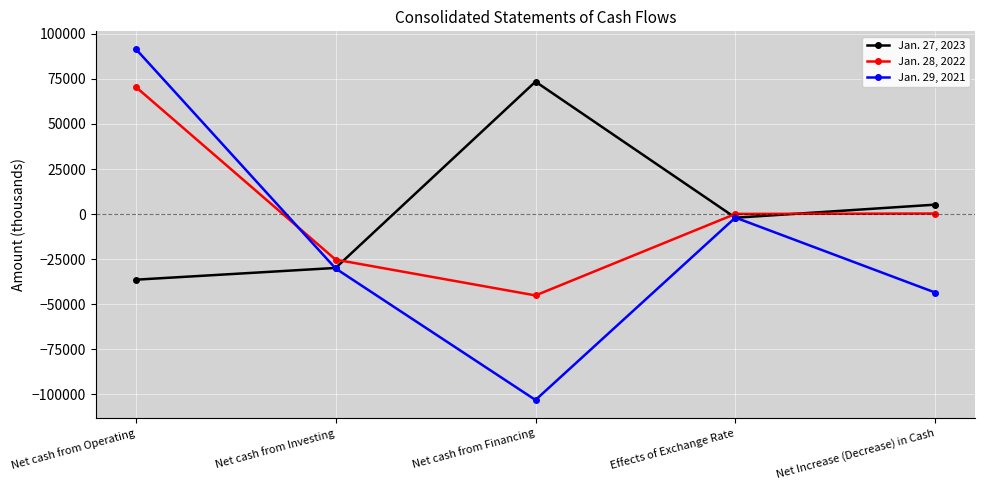

What is the label of the 3rd point from the right?

Net cash from Financing